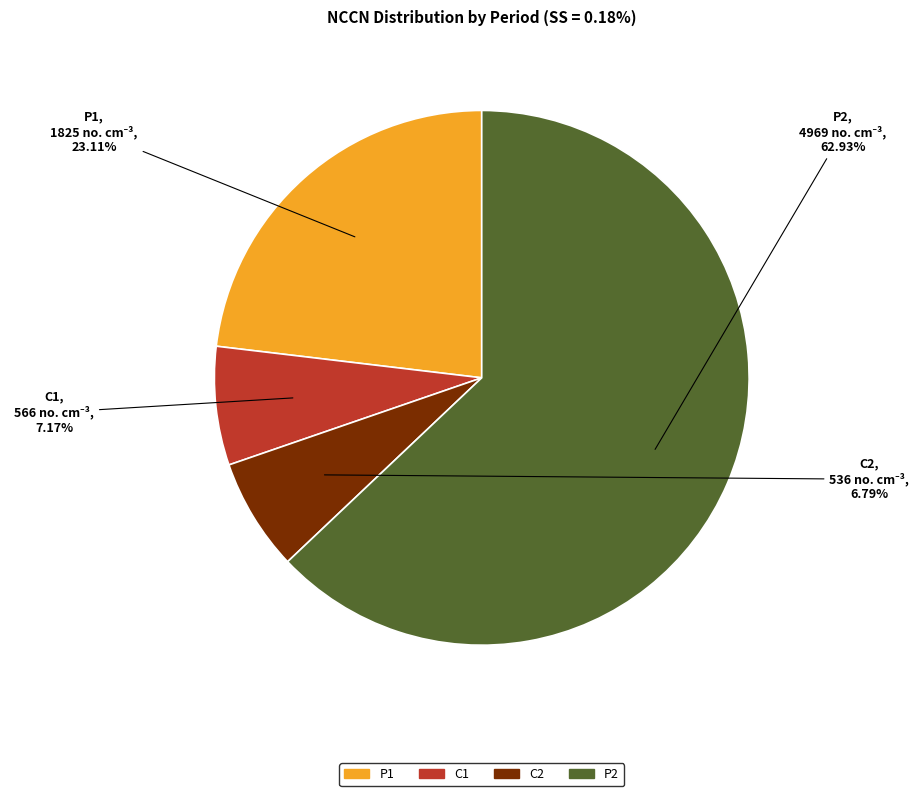

Combined, do C2 and C1 account for over 50%?

No